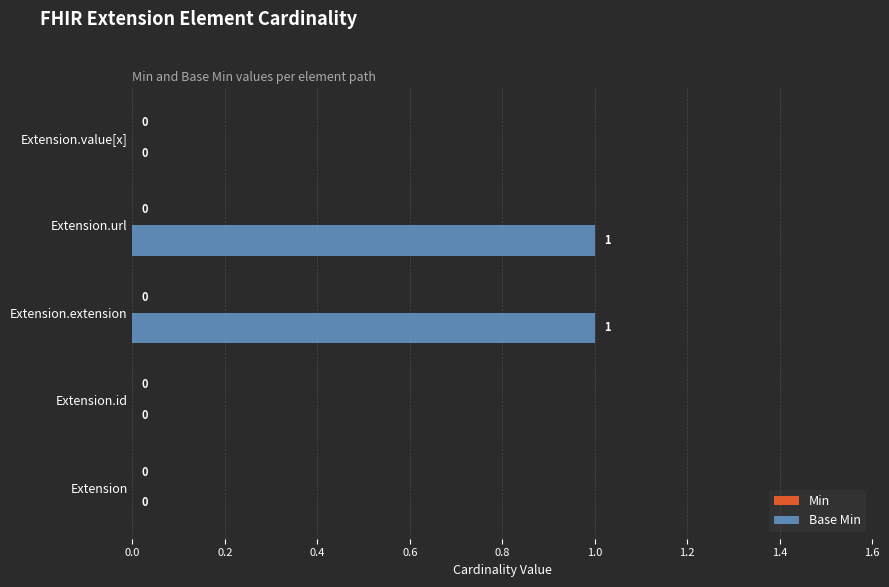

Reading bottom to top, extract all data points from this chart.

Extension=0	Extension.id=0	Extension.extension=1	Extension.url=1	Extension.value[x]=0